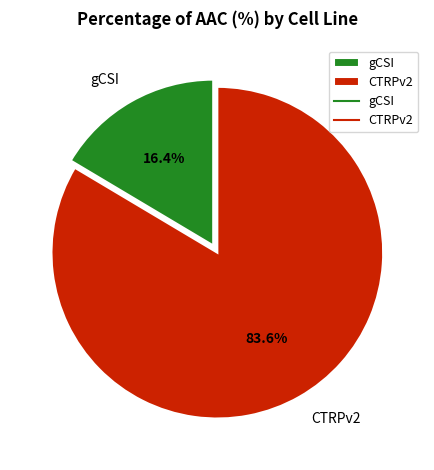

To the nearest percent, what portion does CTRPv2 represent?

84%